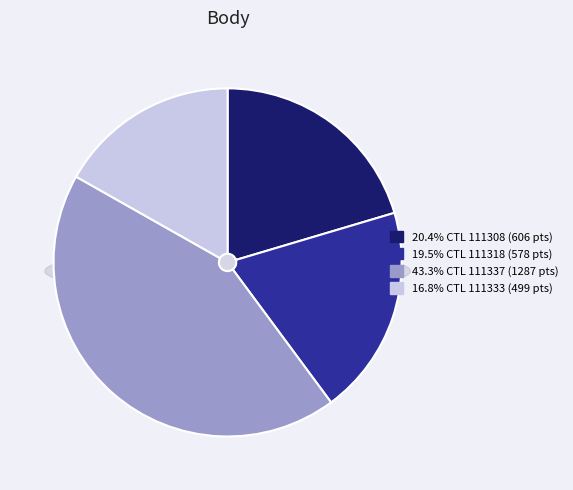

Combined, do 111308 and 111318 account for over 50%?

No